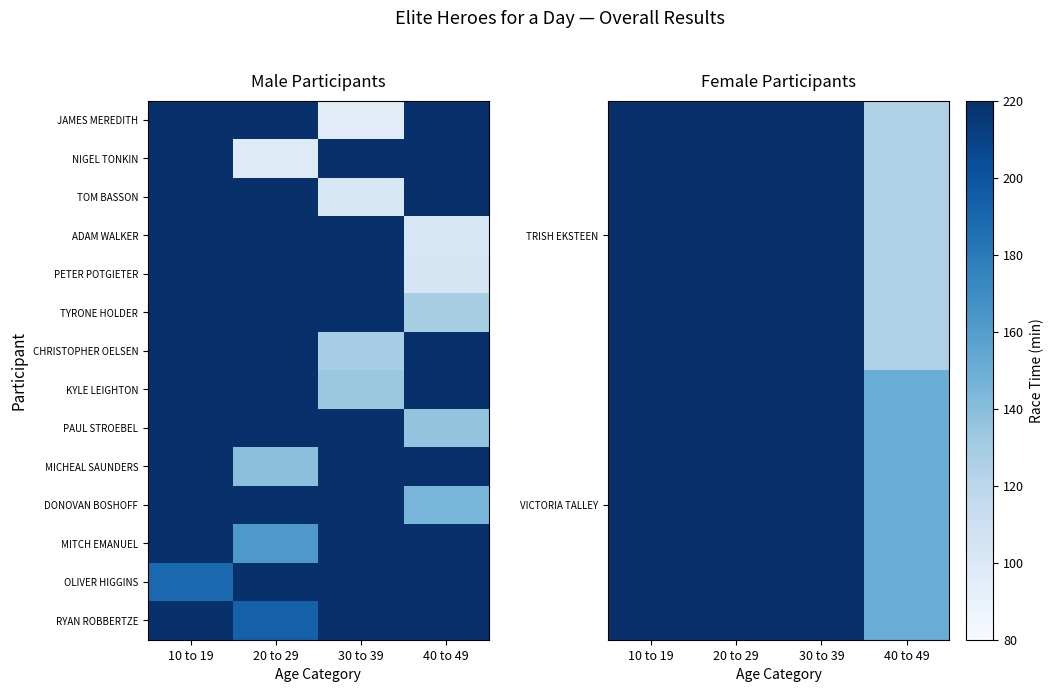

What is the sum of all TYRONE HOLDER values?

787.6